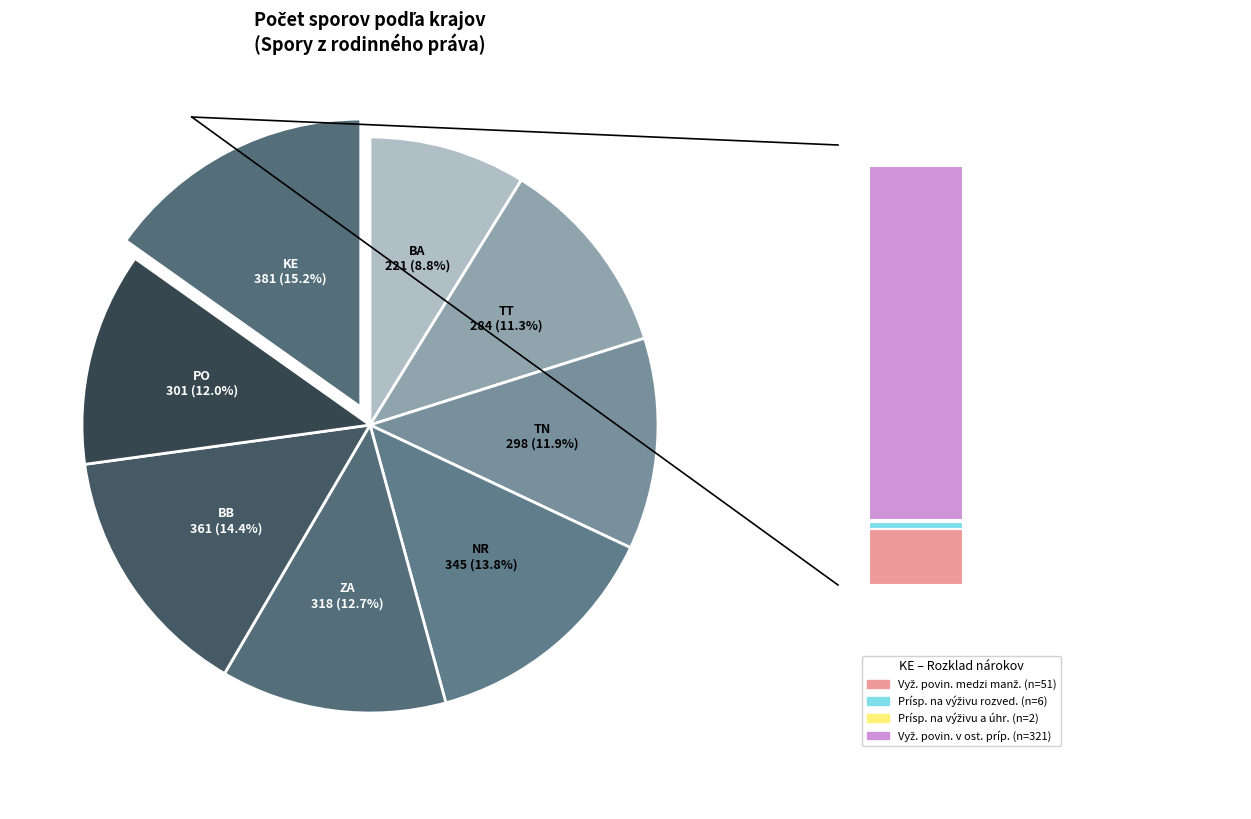

What is the change in value from BA to KE?

+160